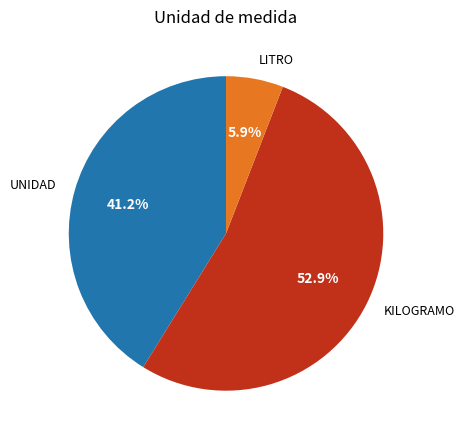

To the nearest percent, what is the average slice percentage?

33%